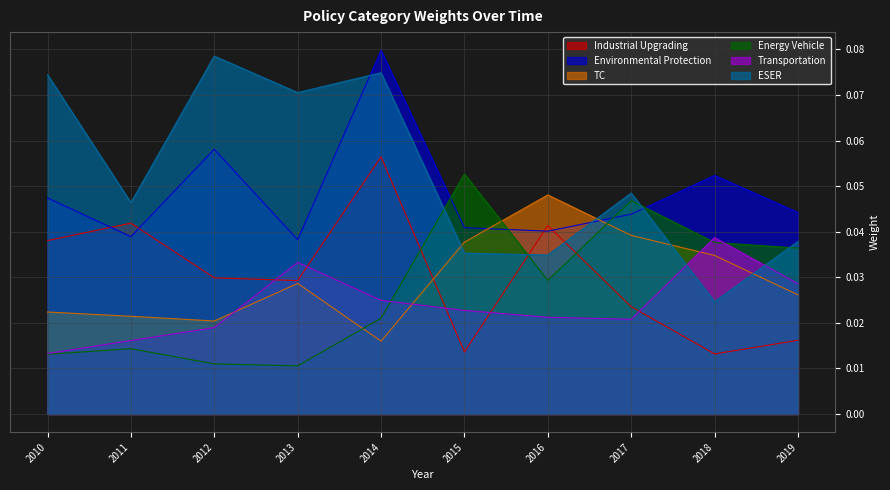

How many lines are shown in the chart?

6